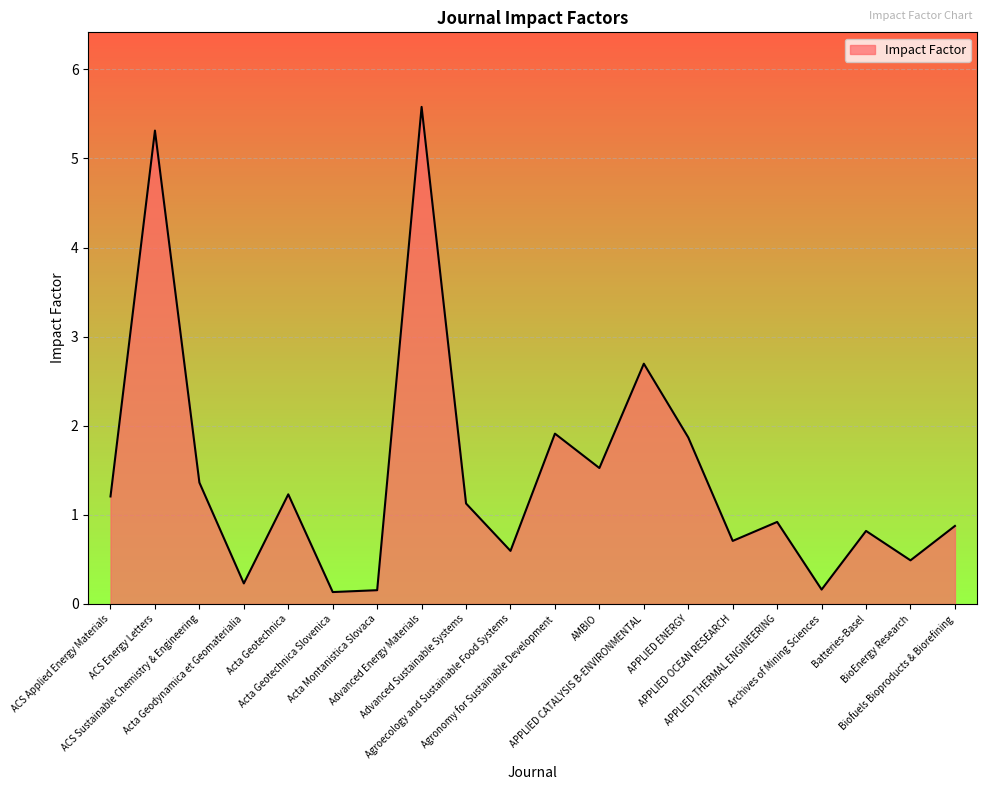

What is the difference between the maximum and minimum values?

5.4